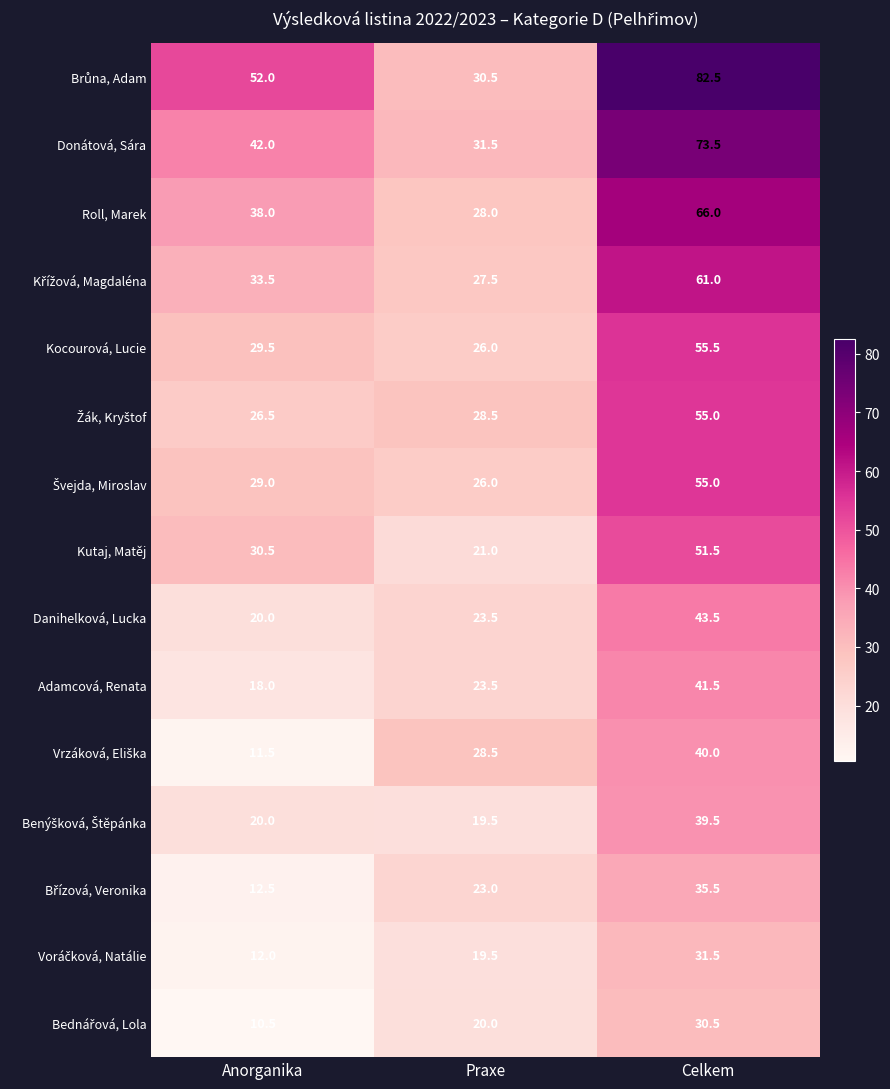

Which category has the highest value in the Donátová, Sára series?

Celkem